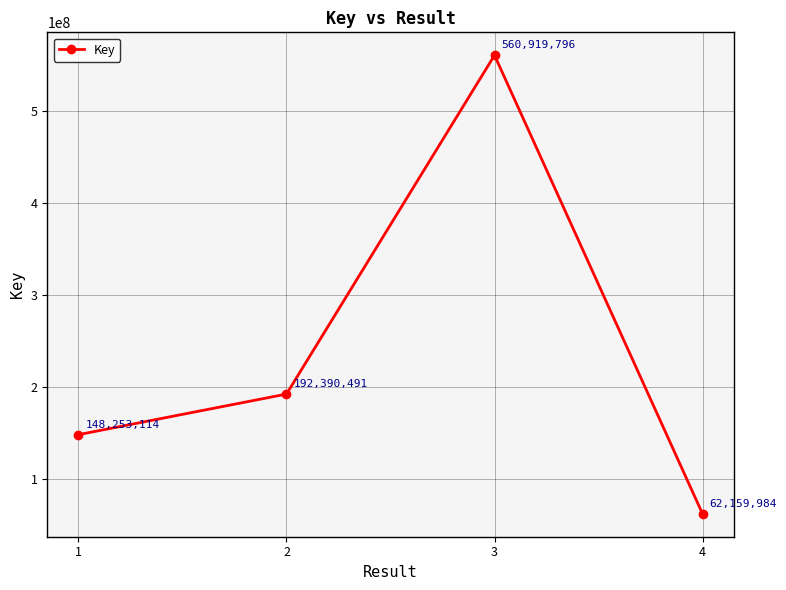

Is it true that the value at 2 is 192390491?

True